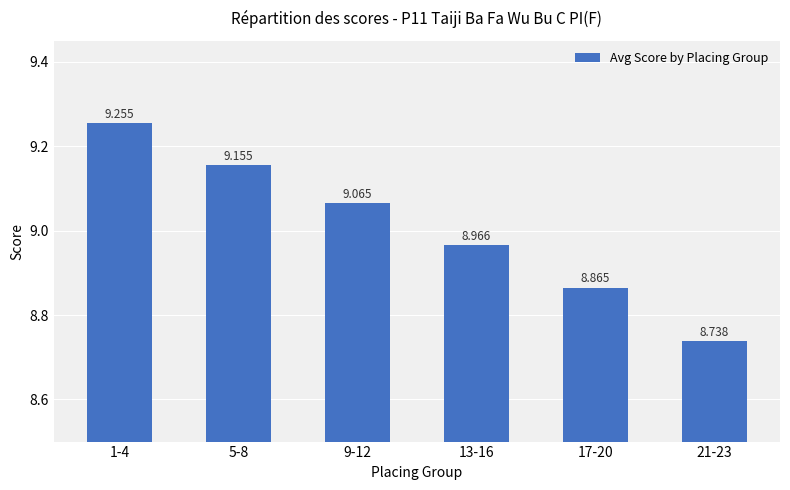

What position from the right is 5-8?

5